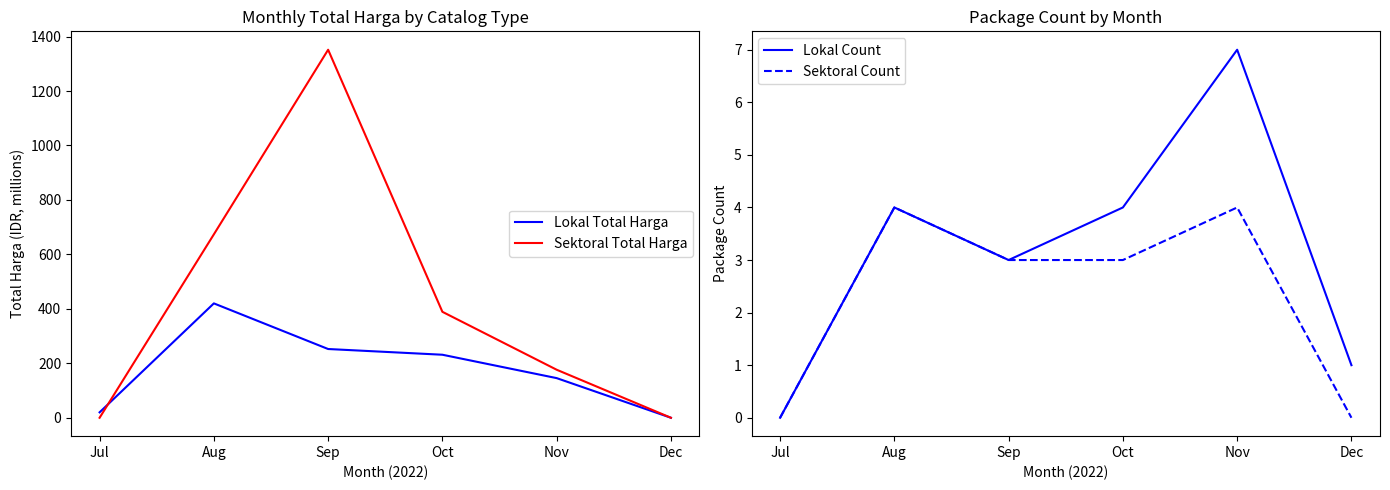

At which label is Lokal Total Harga closest to 210?

Oct